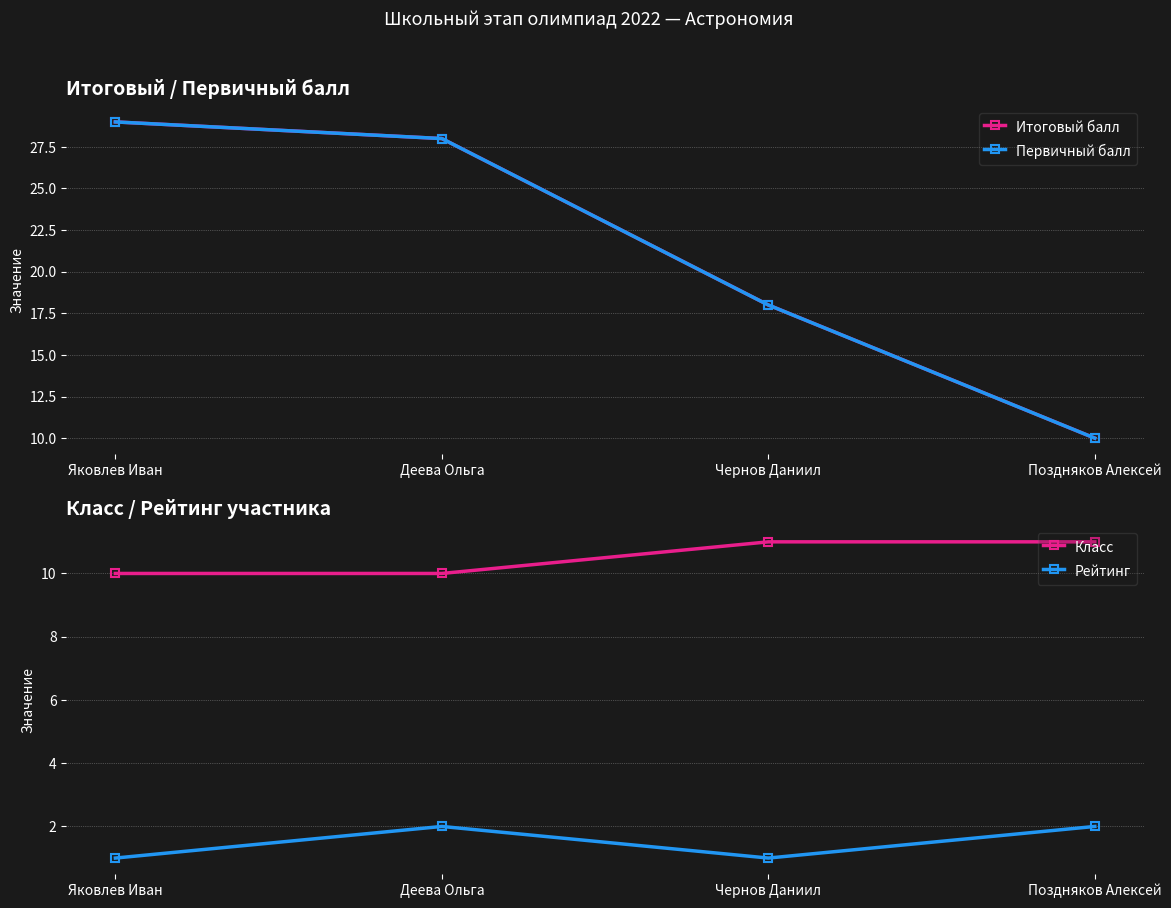

Where is the first local minimum for Рейтинг?

Чернов Даниил